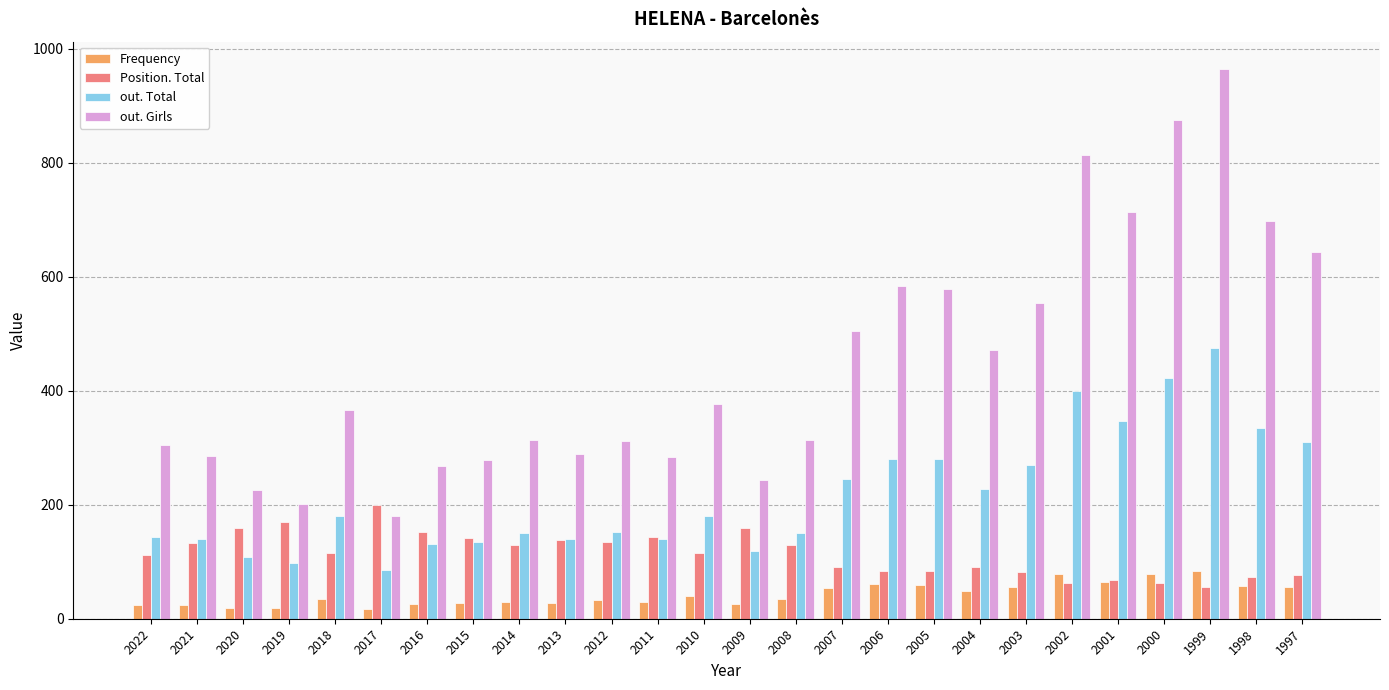

What is the sum of all Frequency values?

1104